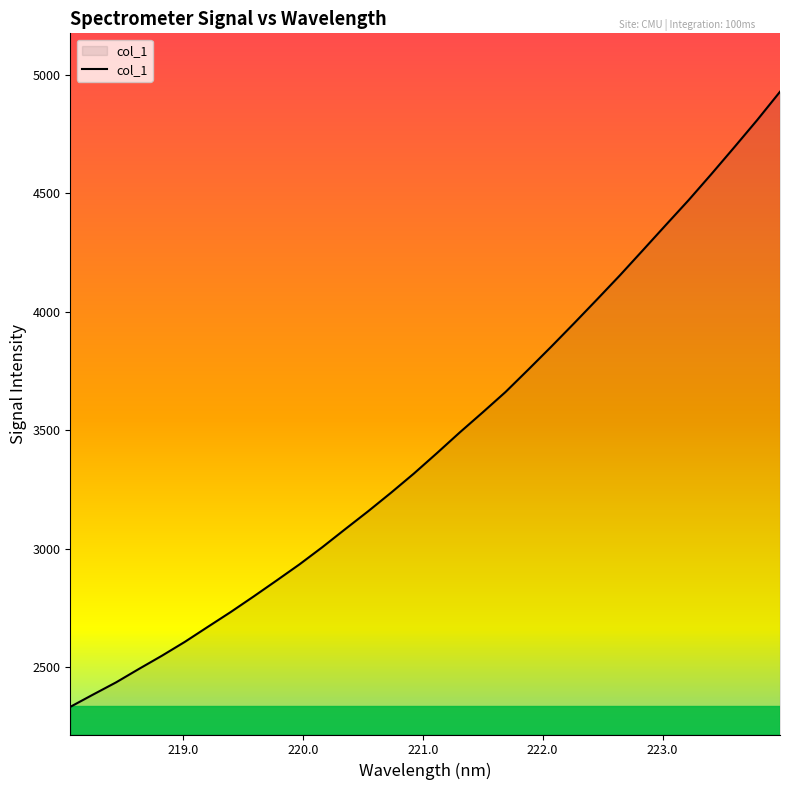

What is the smallest value displayed?

2332.9